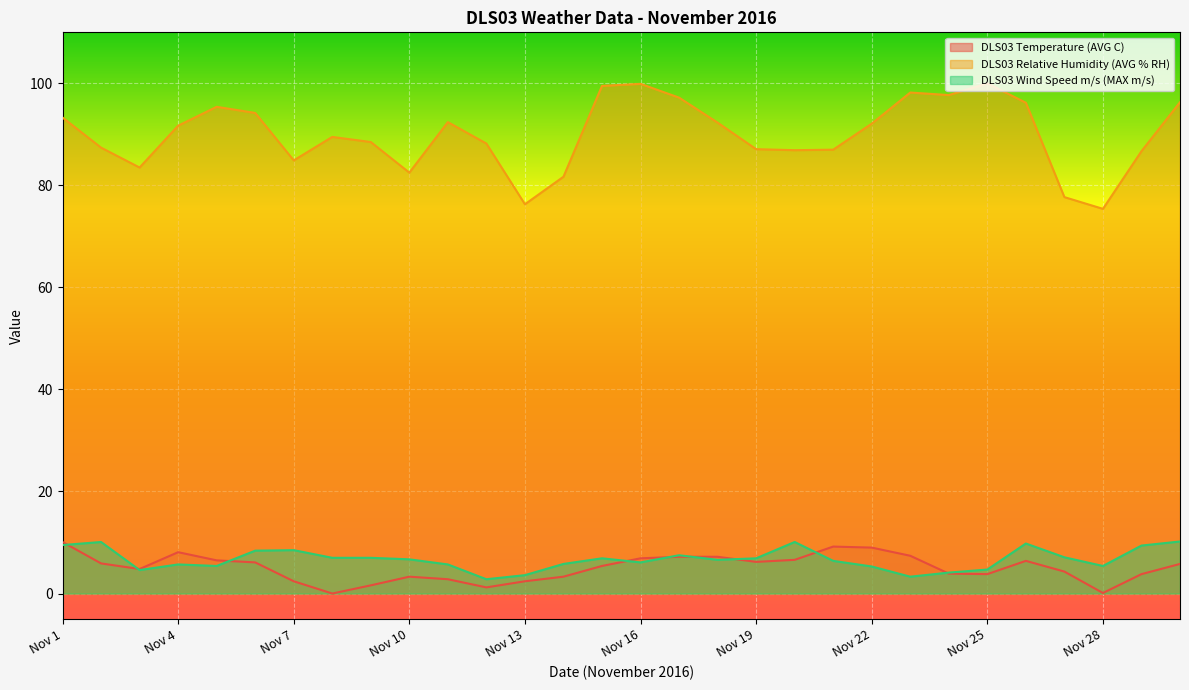

At Nov 28, list the series in order from largest to smallest.

DLS03 Relative Humidity (AVG % RH), DLS03 Wind Speed m/s (MAX m/s), DLS03 Temperature (AVG C)